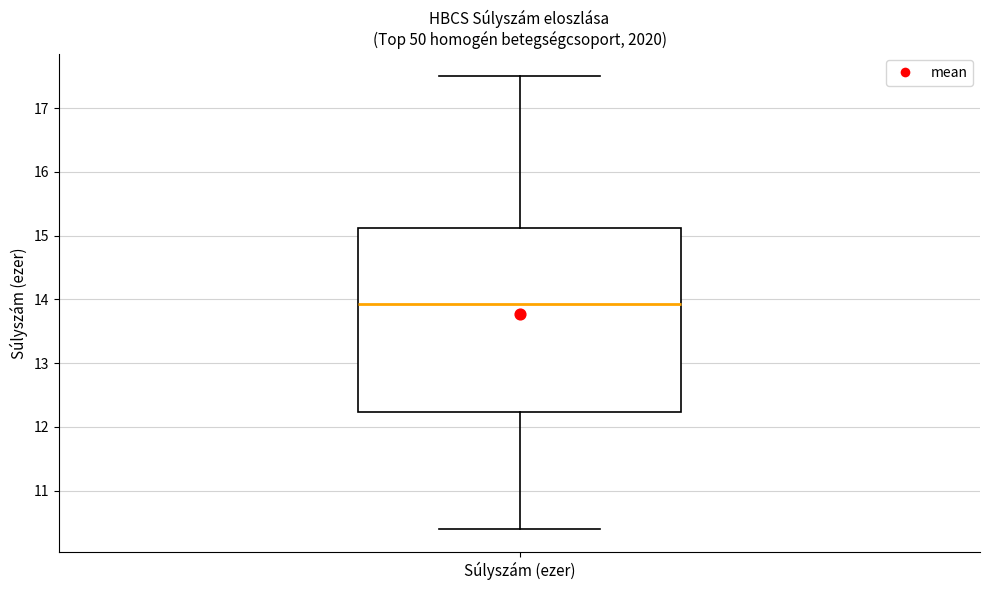

Where does the median line of the box for Súlyszám (ezer) sit on the y-axis? The values are not printed on the chart, so give them approximately, as read against the axis.

13.9